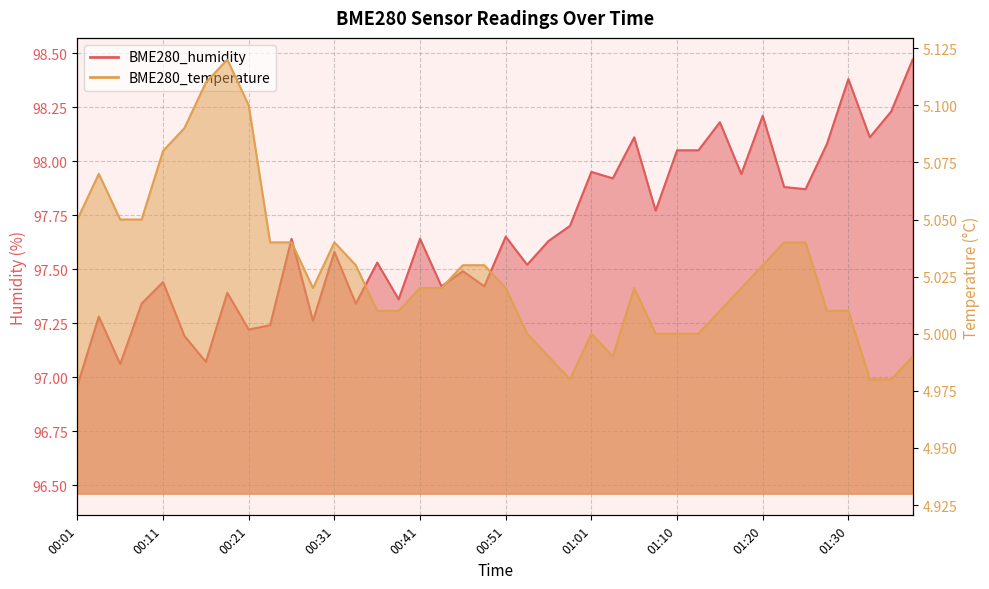

True or false: BME280_humidity and BME280_temperature intersect in this chart.

False